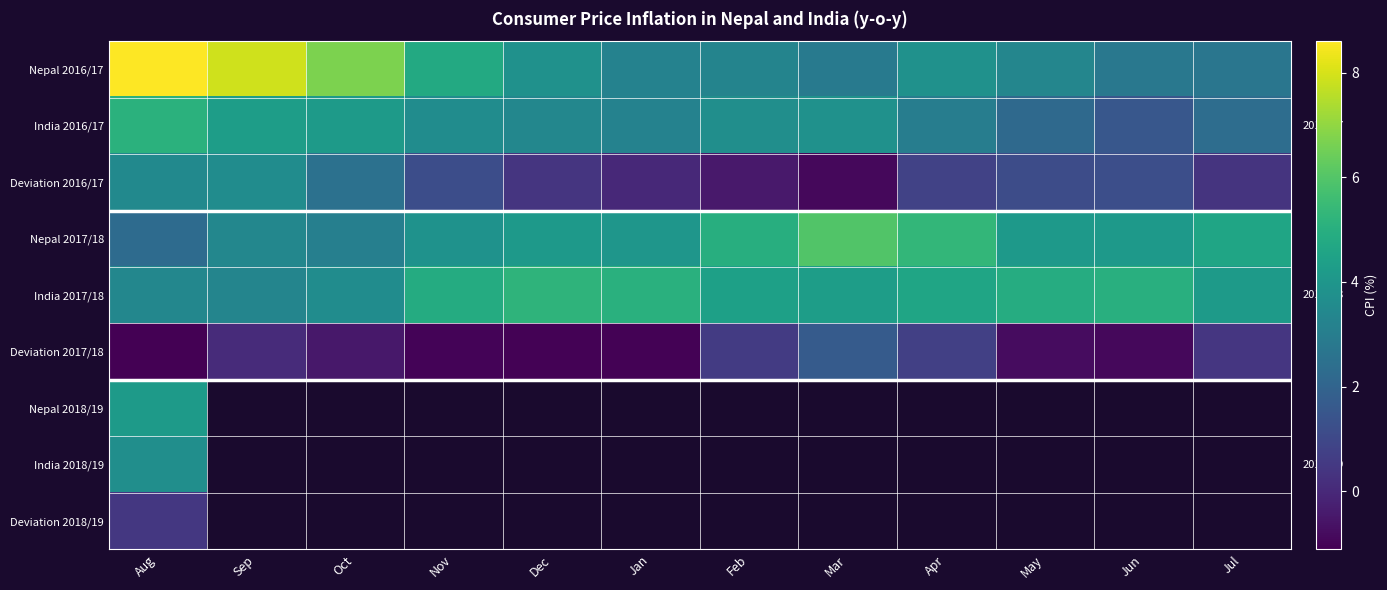

Read the Deviation 2017/18 value at May.

-0.8